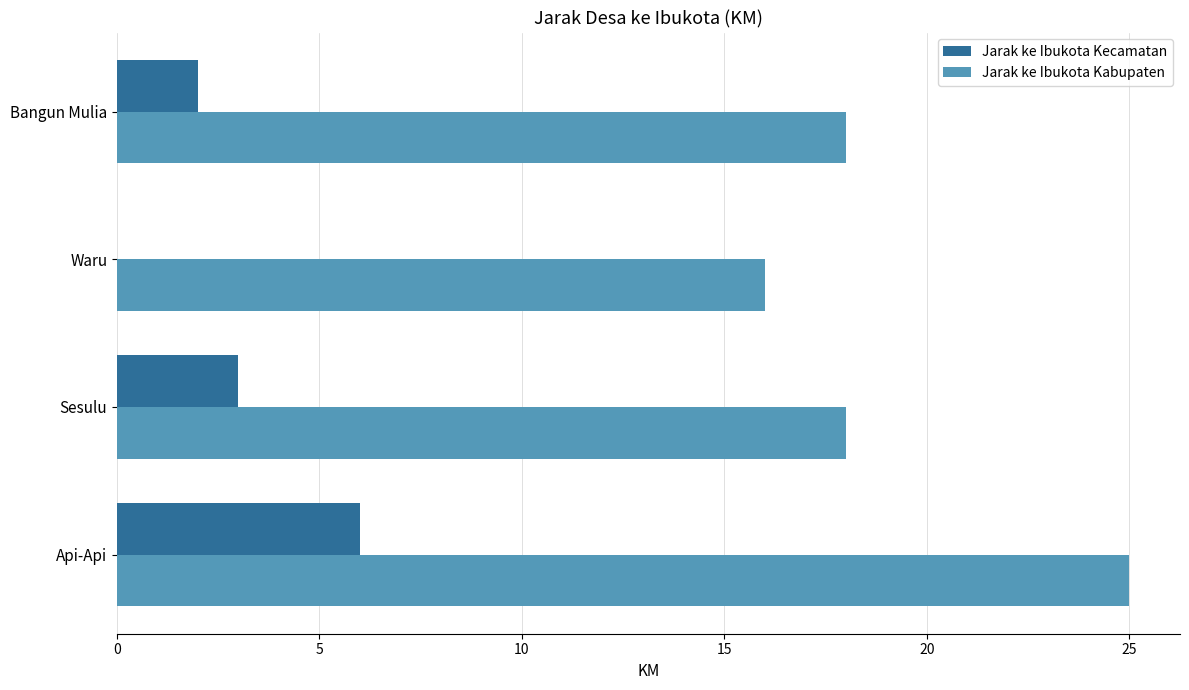

What is the sum of all Jarak ke Ibukota Kecamatan values?

11